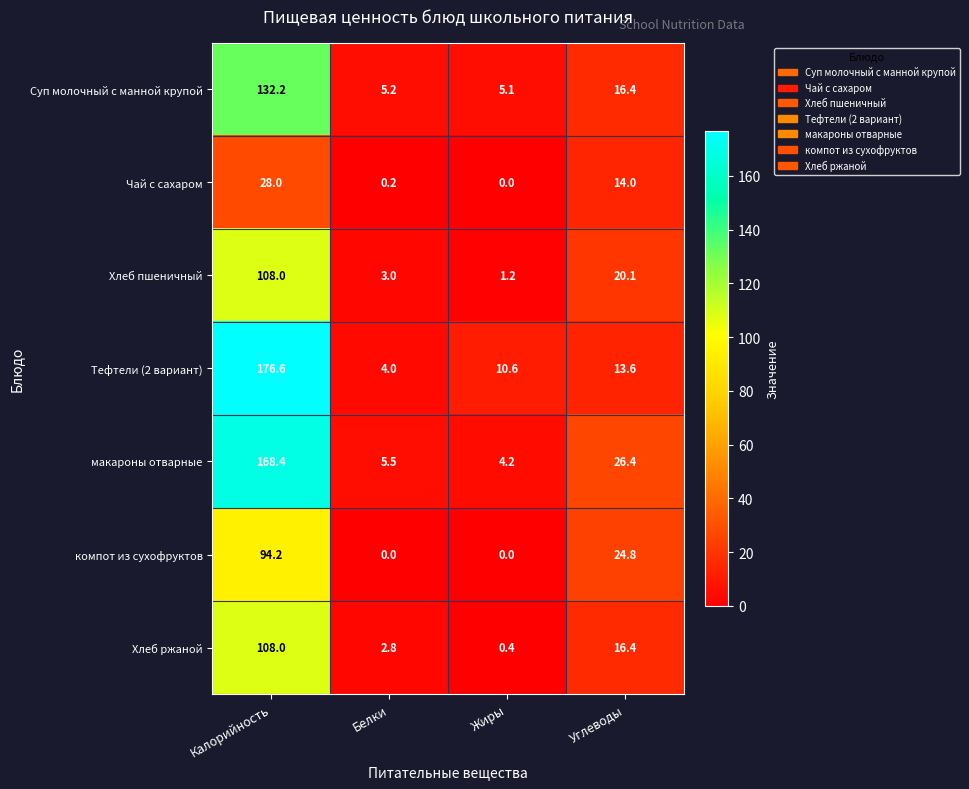

What is the maximum value for Хлеб пшеничный?

108.0